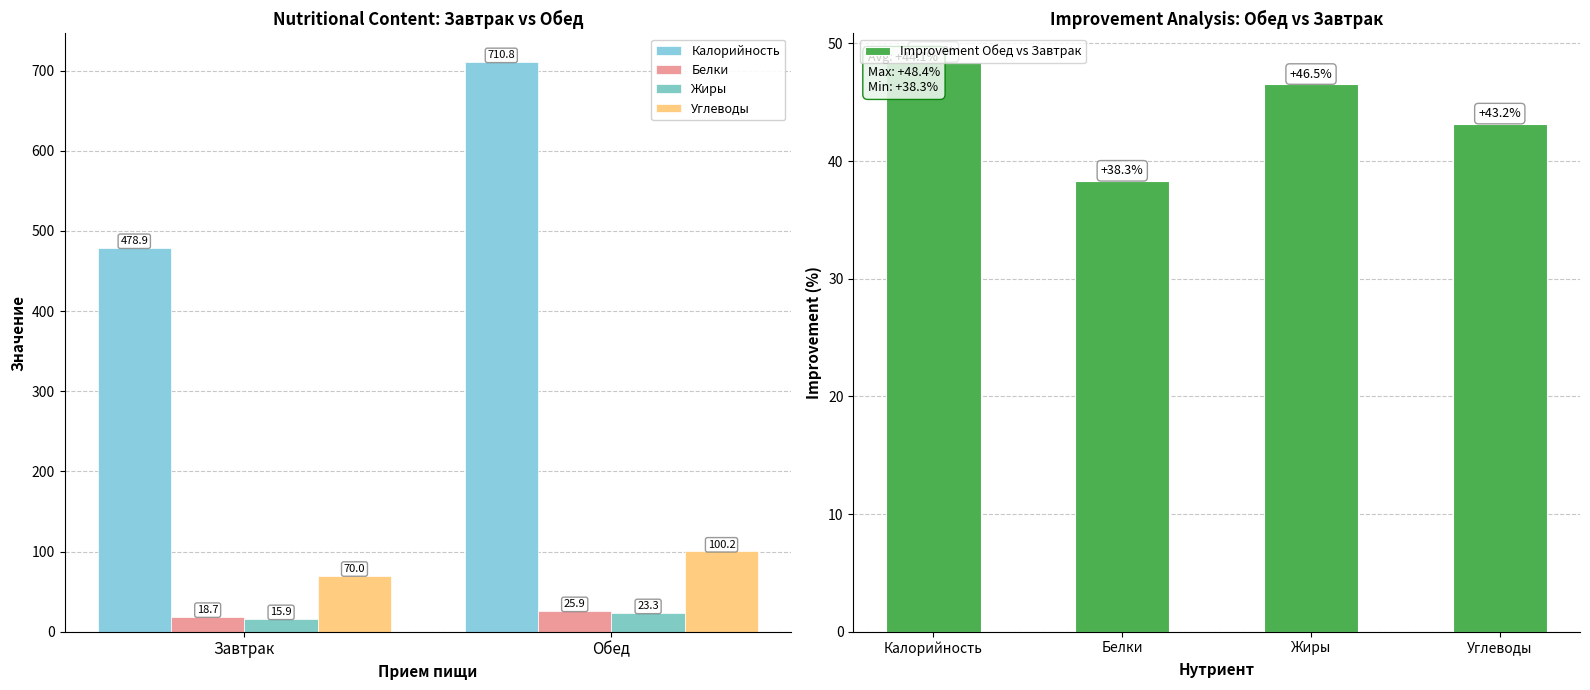

What is the label of the 1st bar from the right?

Обед